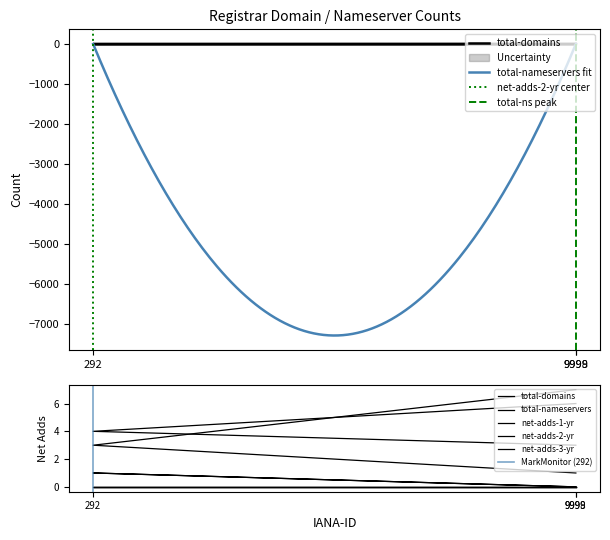

What is the sum of all net-adds-2-yr values?

1